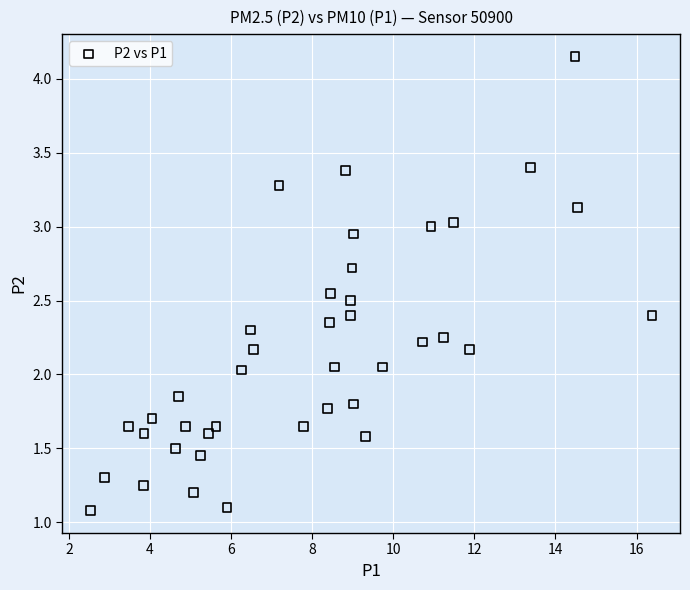

What is the range of X values (max minus min)?

13.8